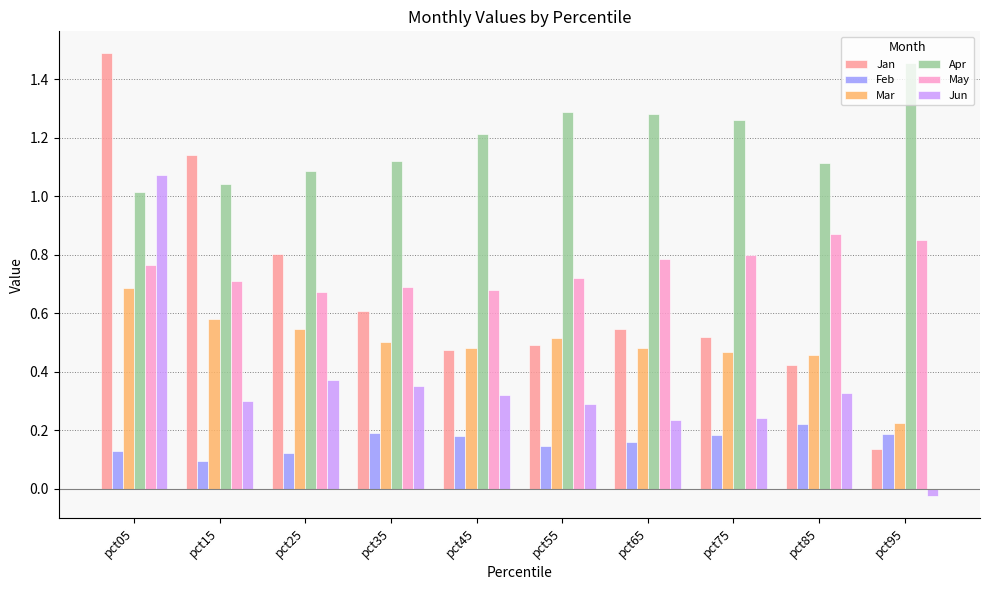

True or false: May has a value of 0.7 at pct55.

True